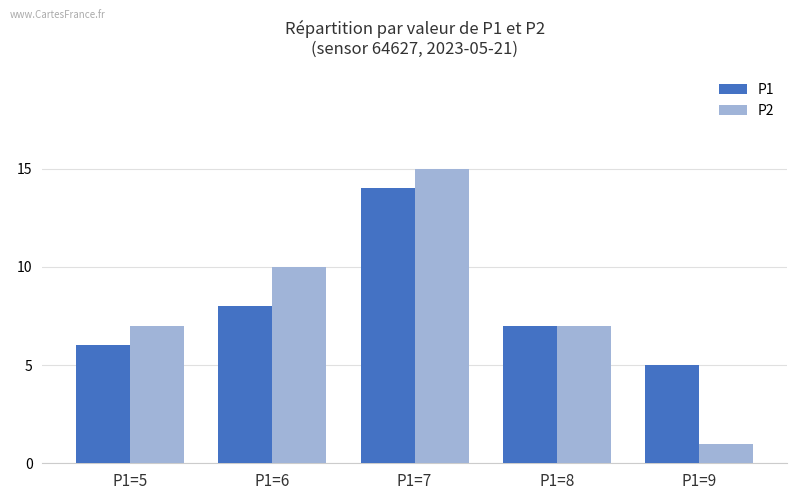

Which category has the highest value across all series?

P1=7